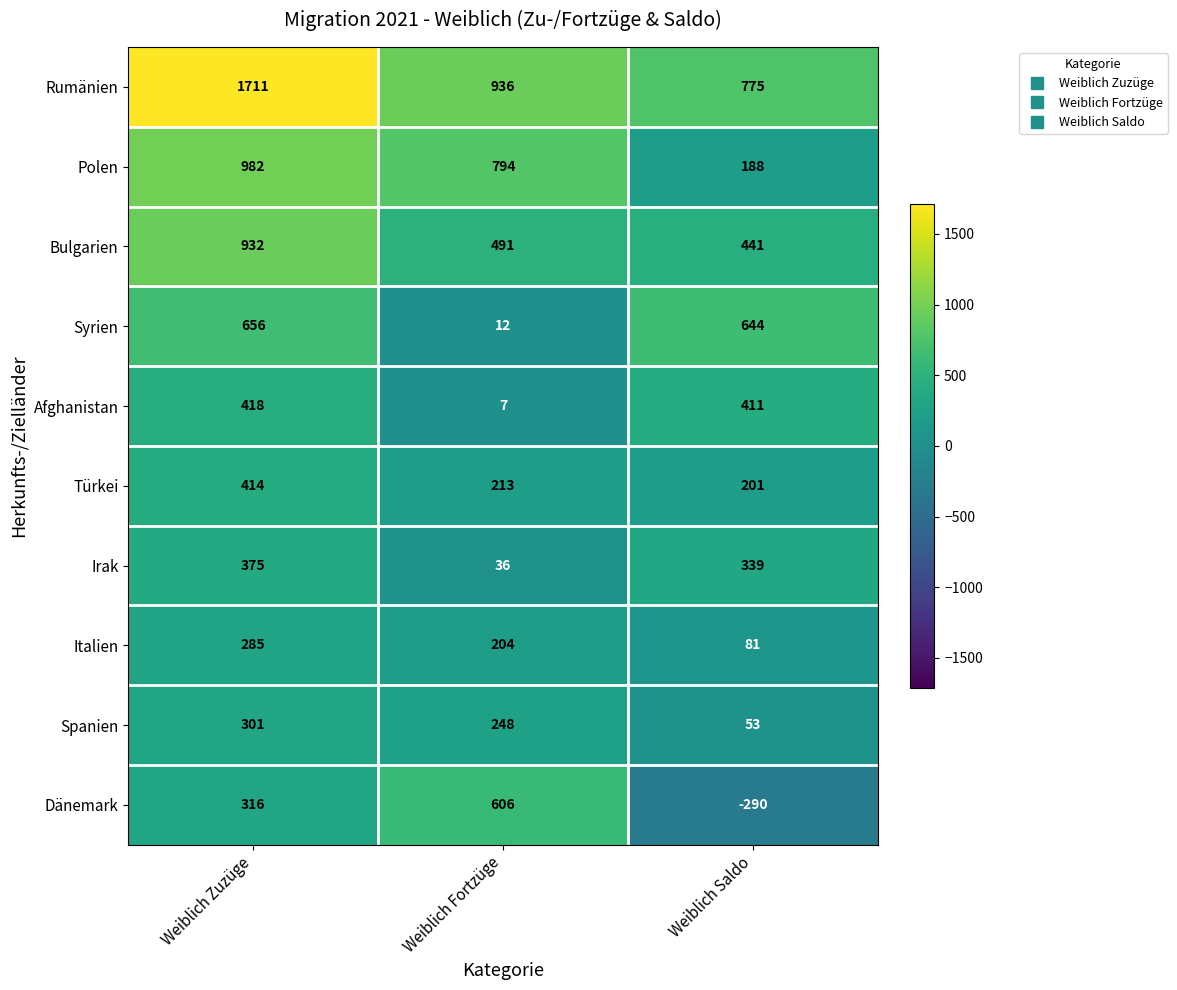

Which label corresponds to the smallest value in the chart?

Weiblich Saldo